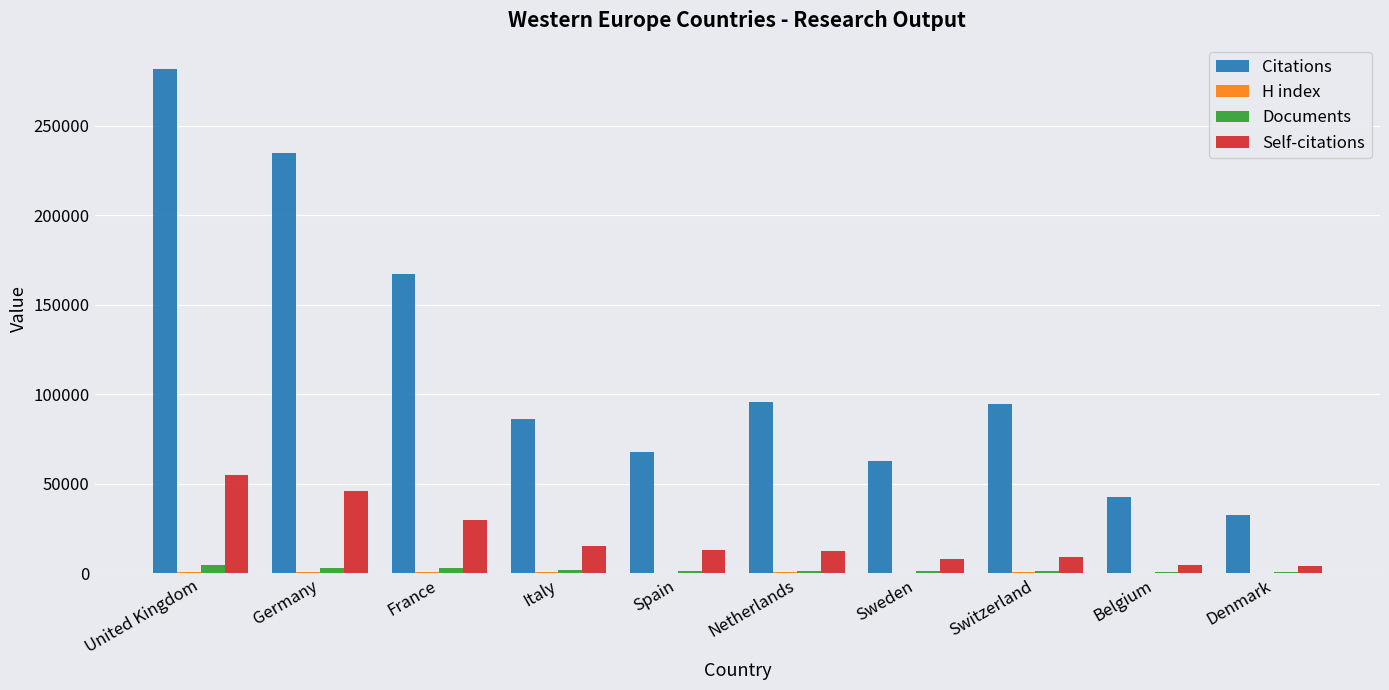

Is it true that Citations equals 234735 at Germany?

True